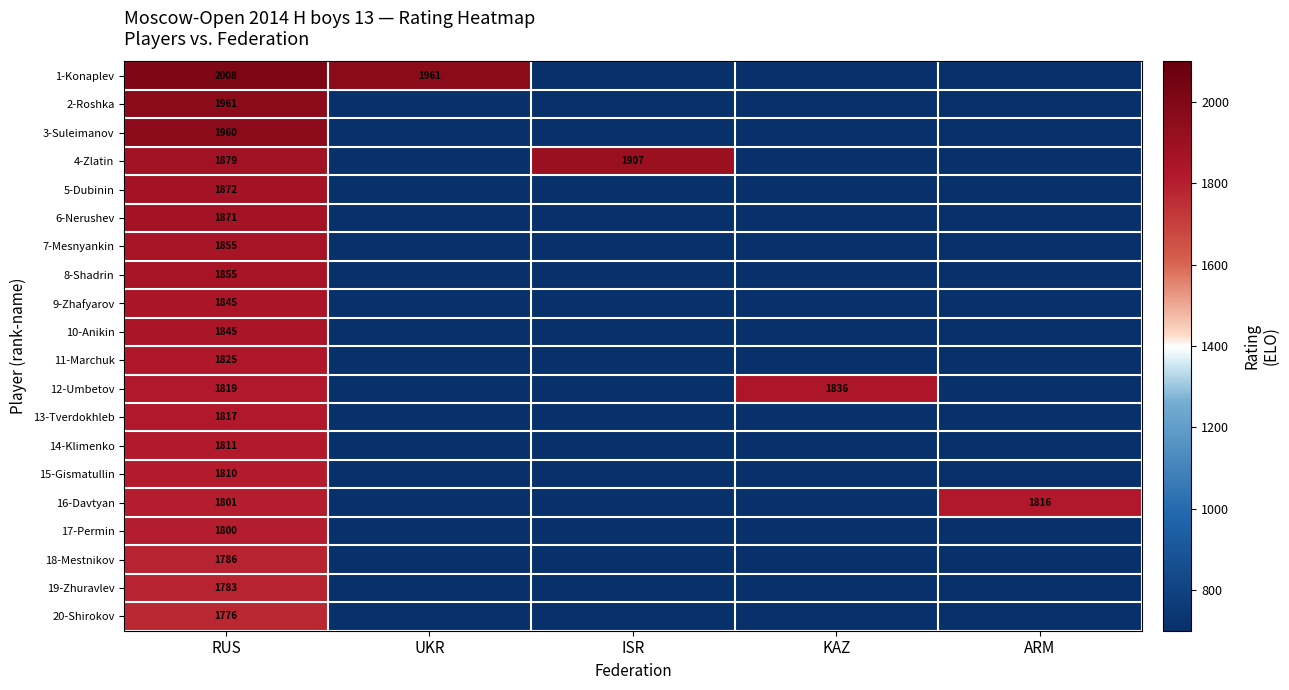

True or false: 4-Zlatin has a value of 1907 at ISR.

True